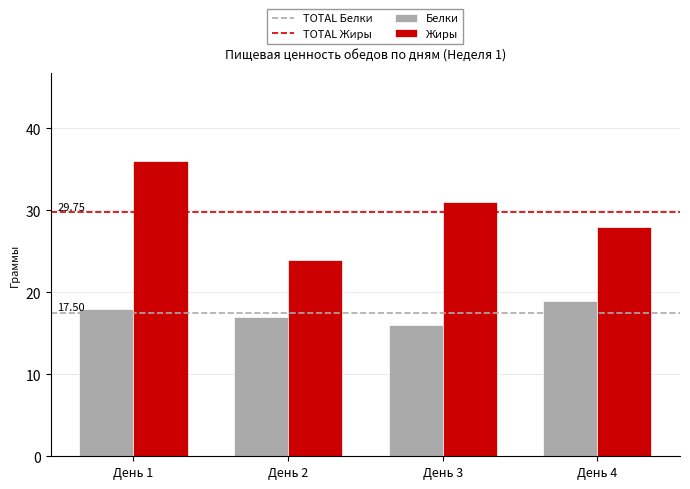

How many bars are there in each group?

2